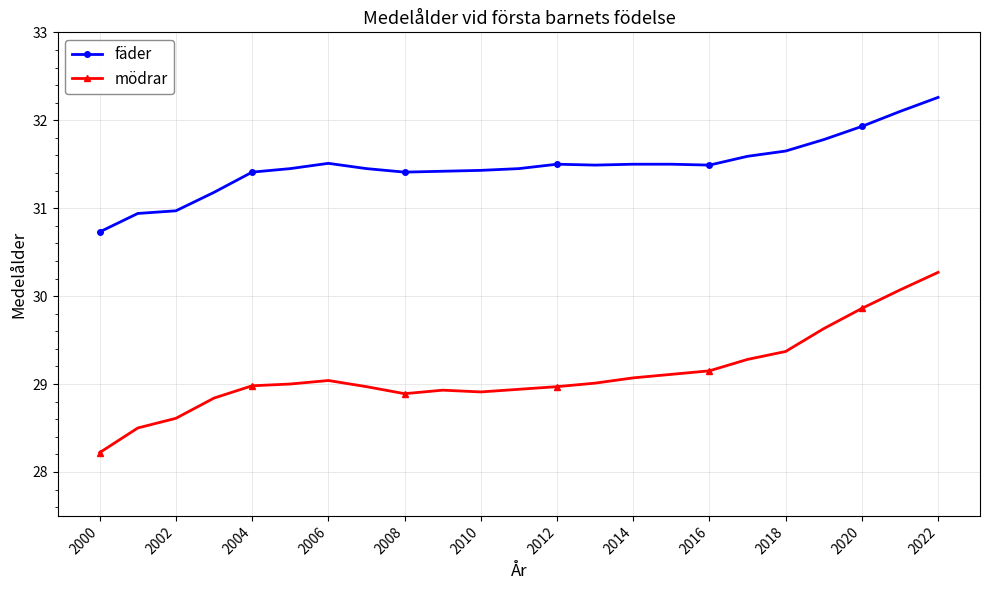

What is the sum of all mödrar values?

669.6